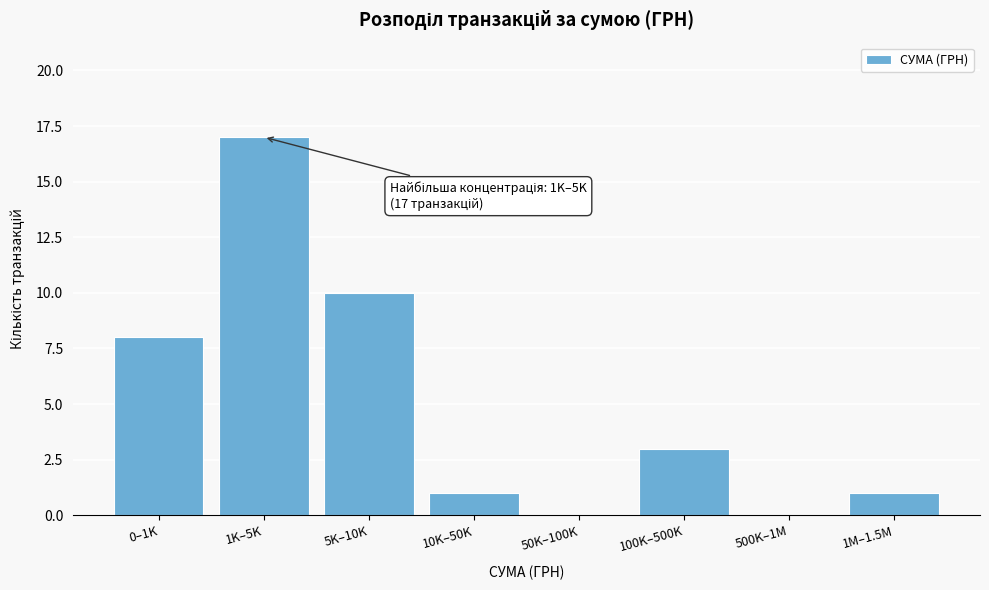

Reading left to right, transcribe all the data shown in this chart.

0–1K=8	1K–5K=17	5K–10K=10	10K–50K=1	50K–100K=0	100K–500K=3	500K–1M=0	1M–1.5M=1